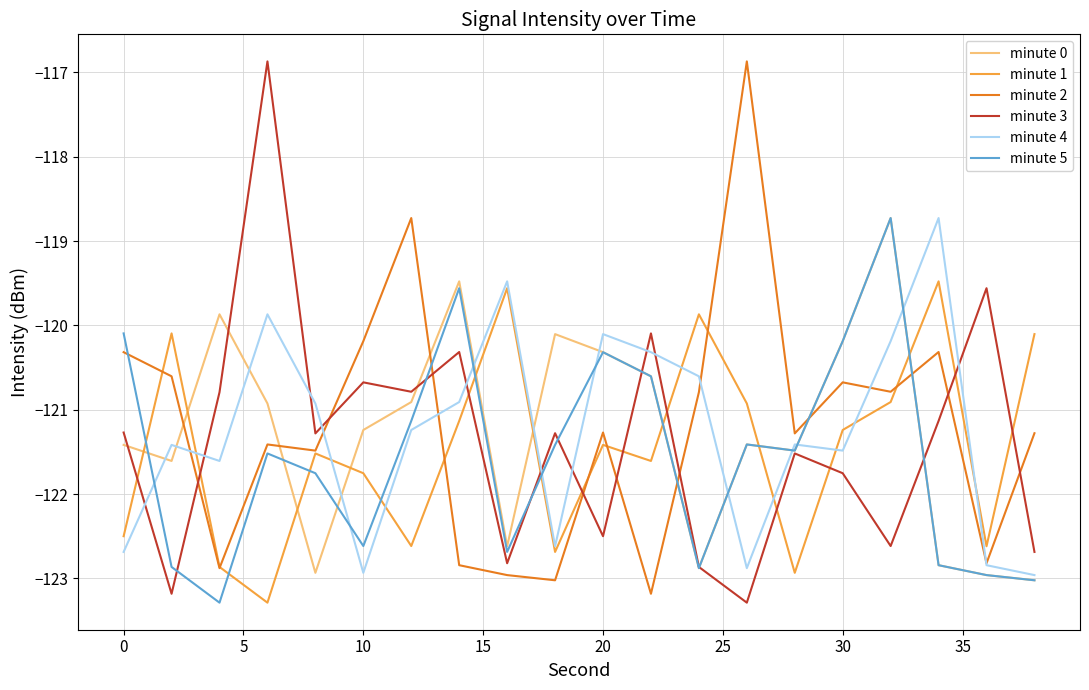

What are all the series names shown in the legend?

minute 0, minute 1, minute 2, minute 3, minute 4, minute 5